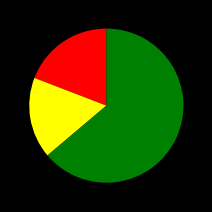

Does any single category account for the majority?

Yes